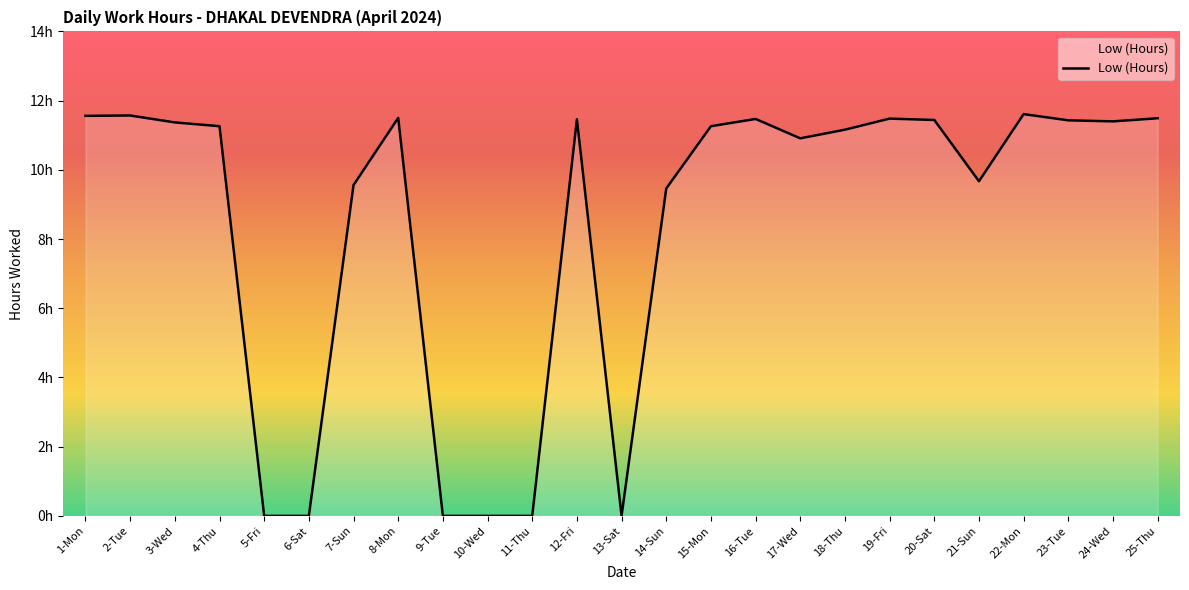

Is this an area chart (filled region under the line)?

Yes